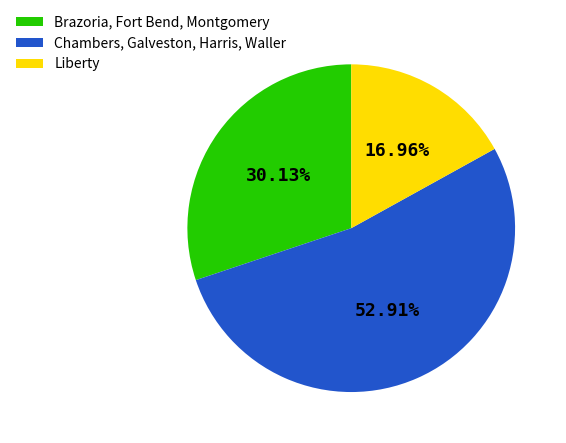

To the nearest percent, what is the average slice percentage?

33%